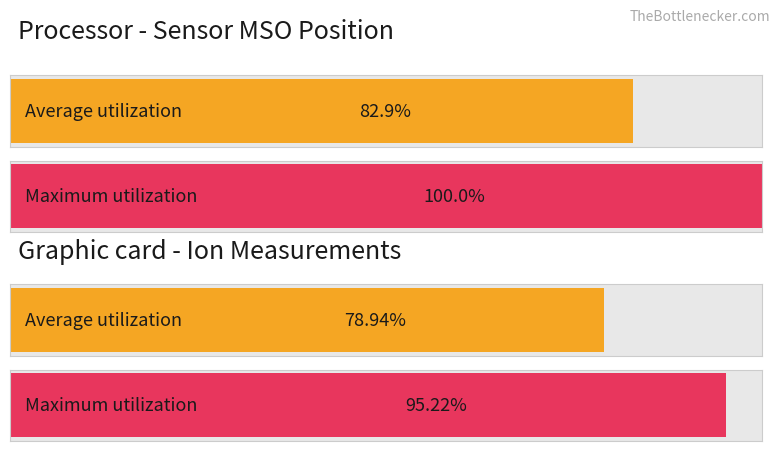

What are all the series names shown in the legend?

Average utilization, Maximum utilization